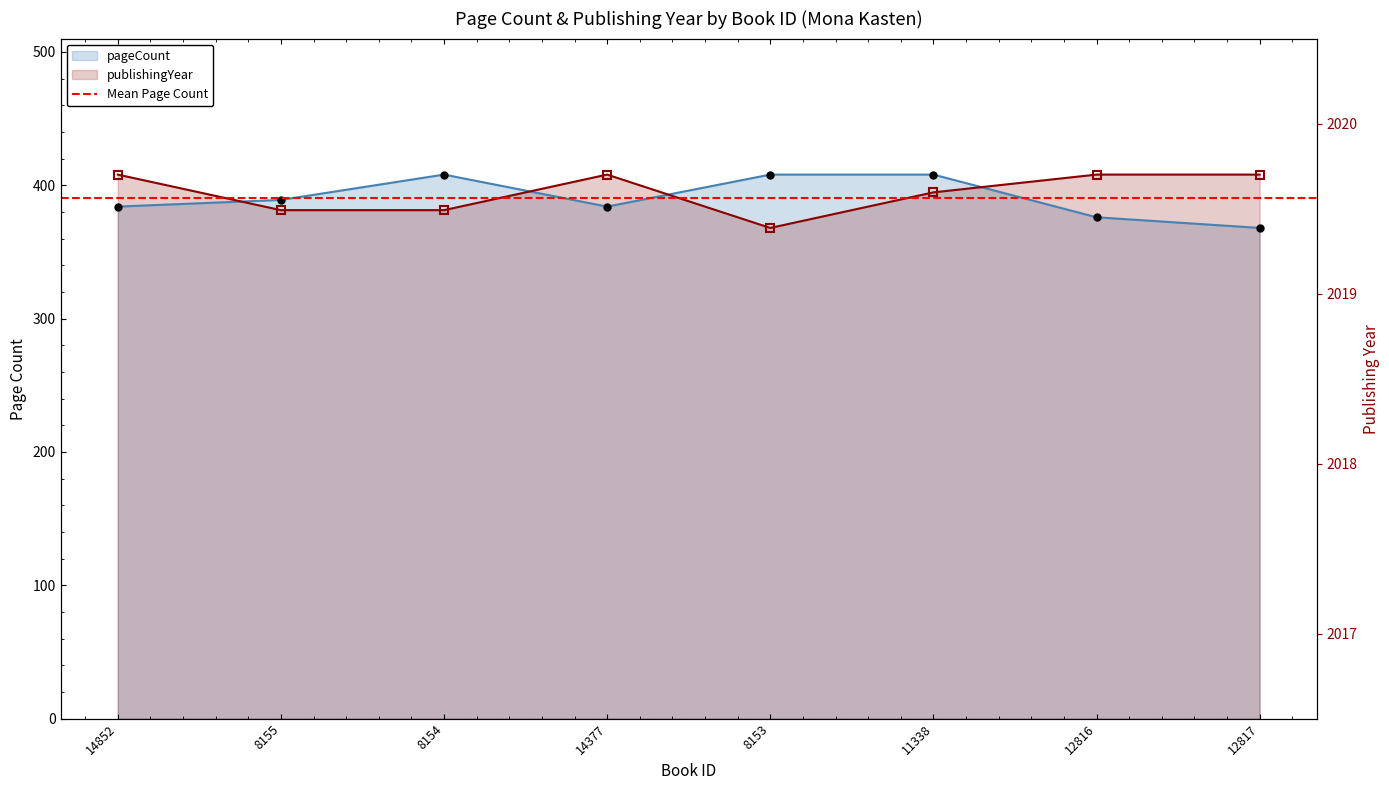

In pageCount, how many points are higher than both neighbors (excluding endpoints)?

1